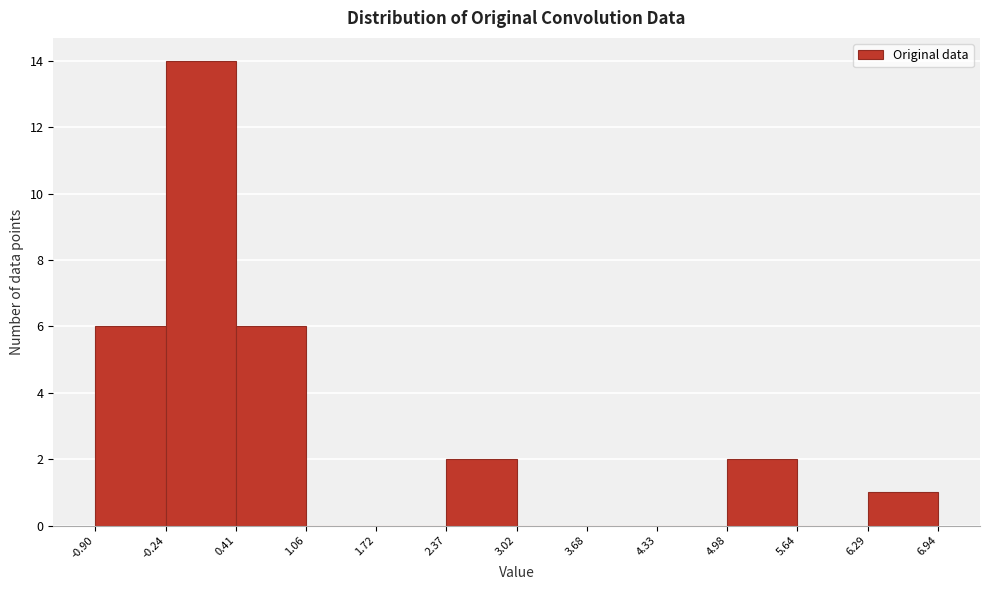

What is the height of the bar covering -0.24 to 0.41 on the x-axis? The values are not printed on the chart, so give them approximately, as read against the axis.

14